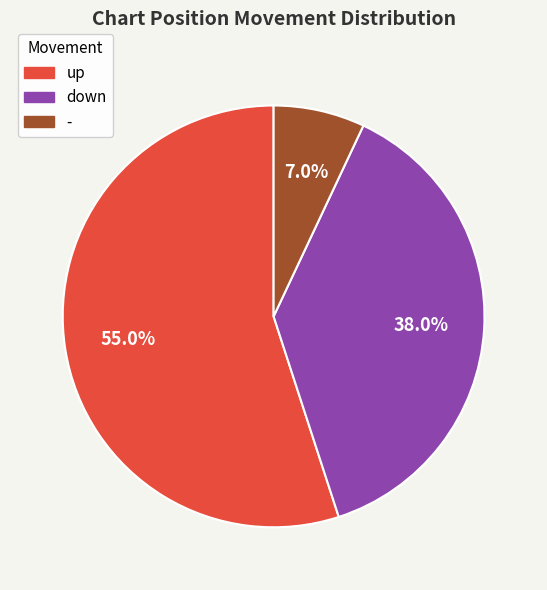

To the nearest percent, what percentage of the pie is -?

7%